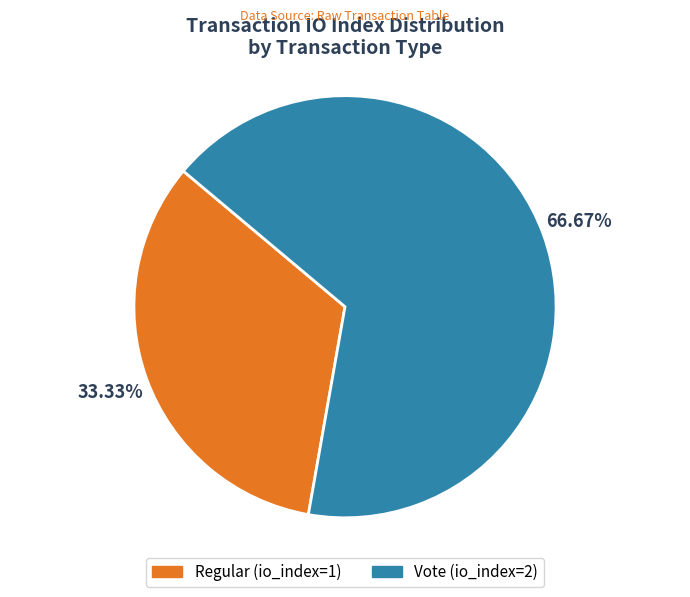

Rank the categories by value from highest to lowest.

Vote (io_index=2), Regular (io_index=1)